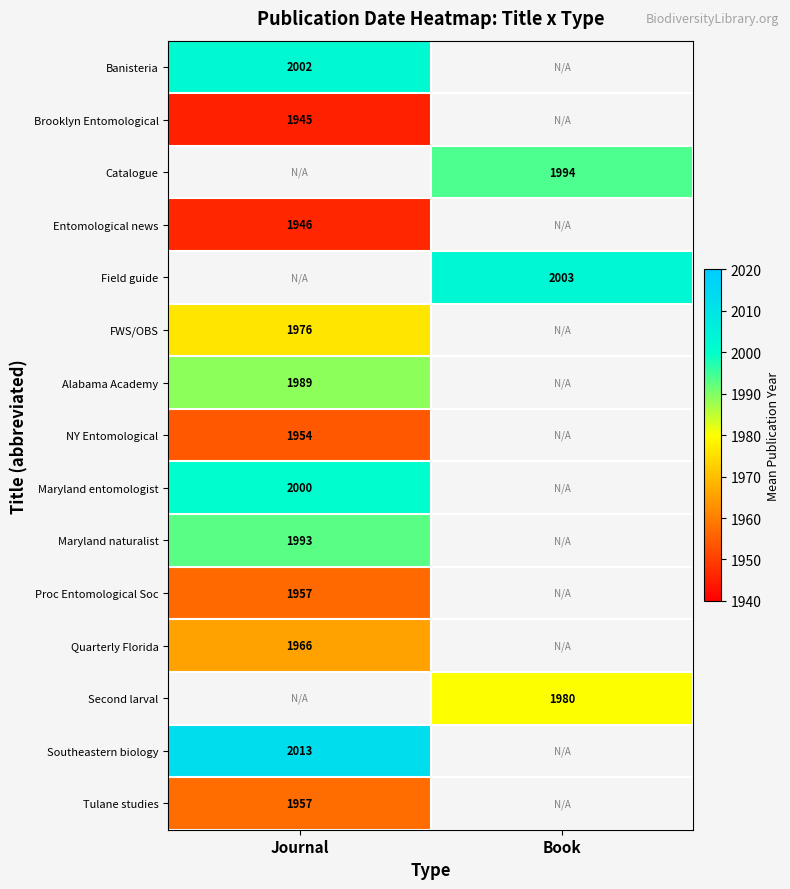

List the labels in order of Brooklyn Entomological value, smallest first.

Journal, Book